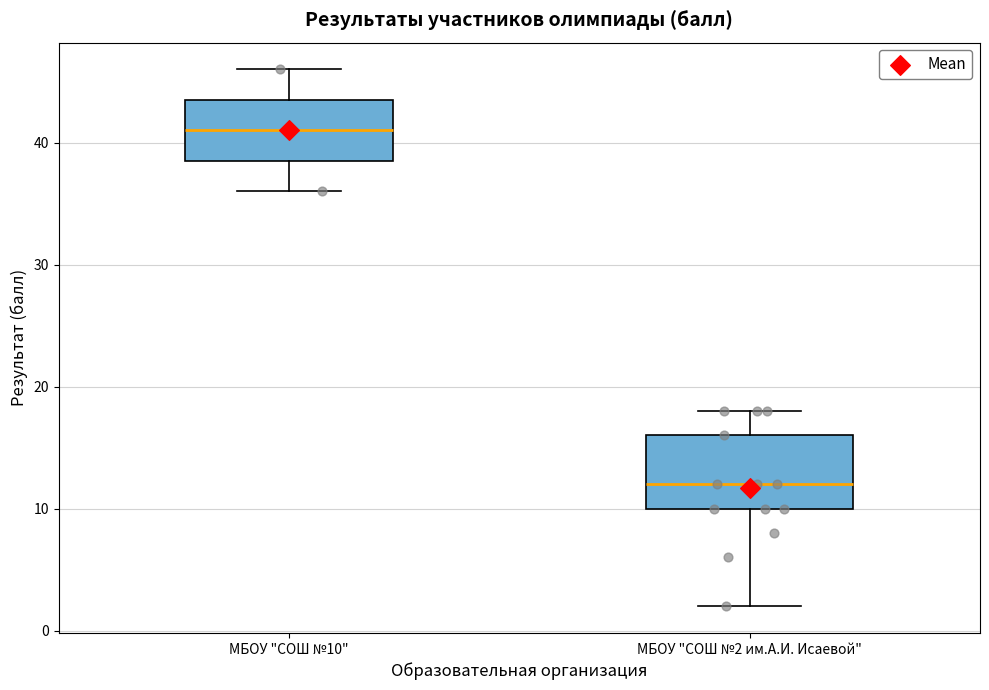

Reading left to right, transcribe this box plot: for each box, give where its median line is, the range the box spans, and where its two whiskers end, as read against the y-axis. The values are not printed on the chart, so give them approximately, as read against the axis.

МБОУ "СОШ №10": median 41, box 39 to 44, whiskers 36 to 46
МБОУ "СОШ №2 им.А.И. Исаевой": median 12, box 10 to 16, whiskers 2 to 18